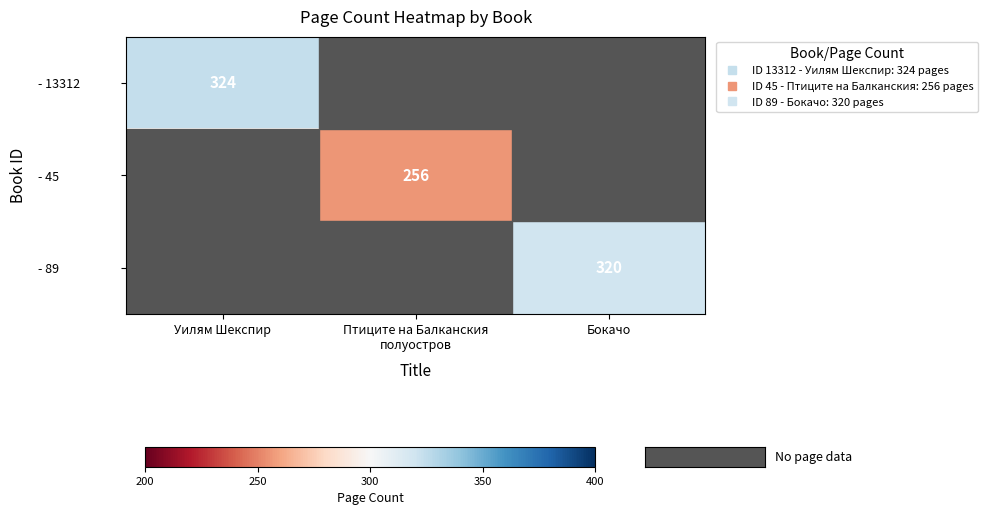

True or false: - 13312 has a value of 97.5 at Уилям Шекспир.

False